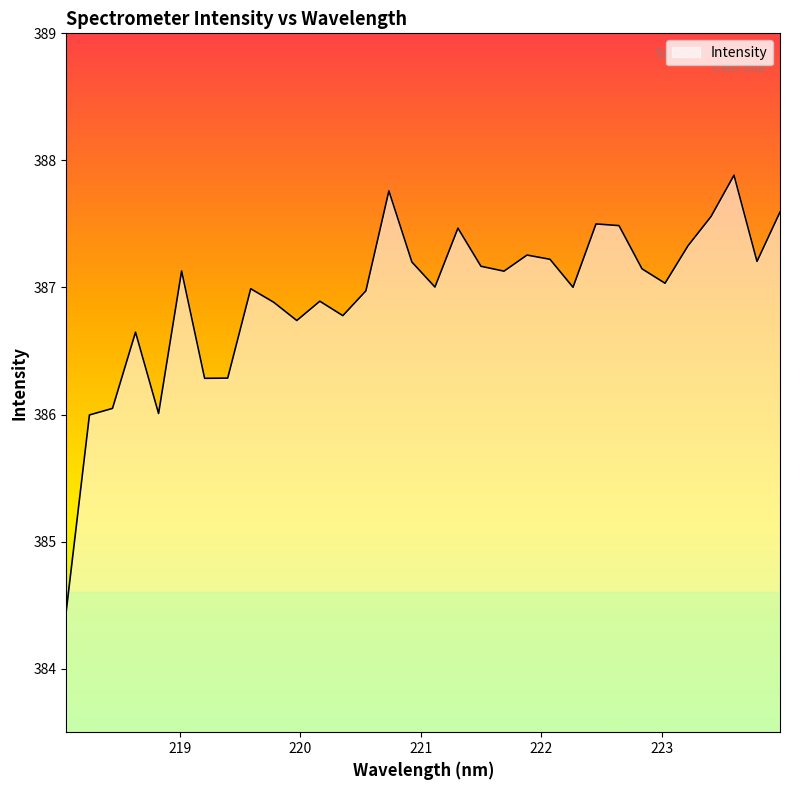

What is the smallest value displayed?

384.5